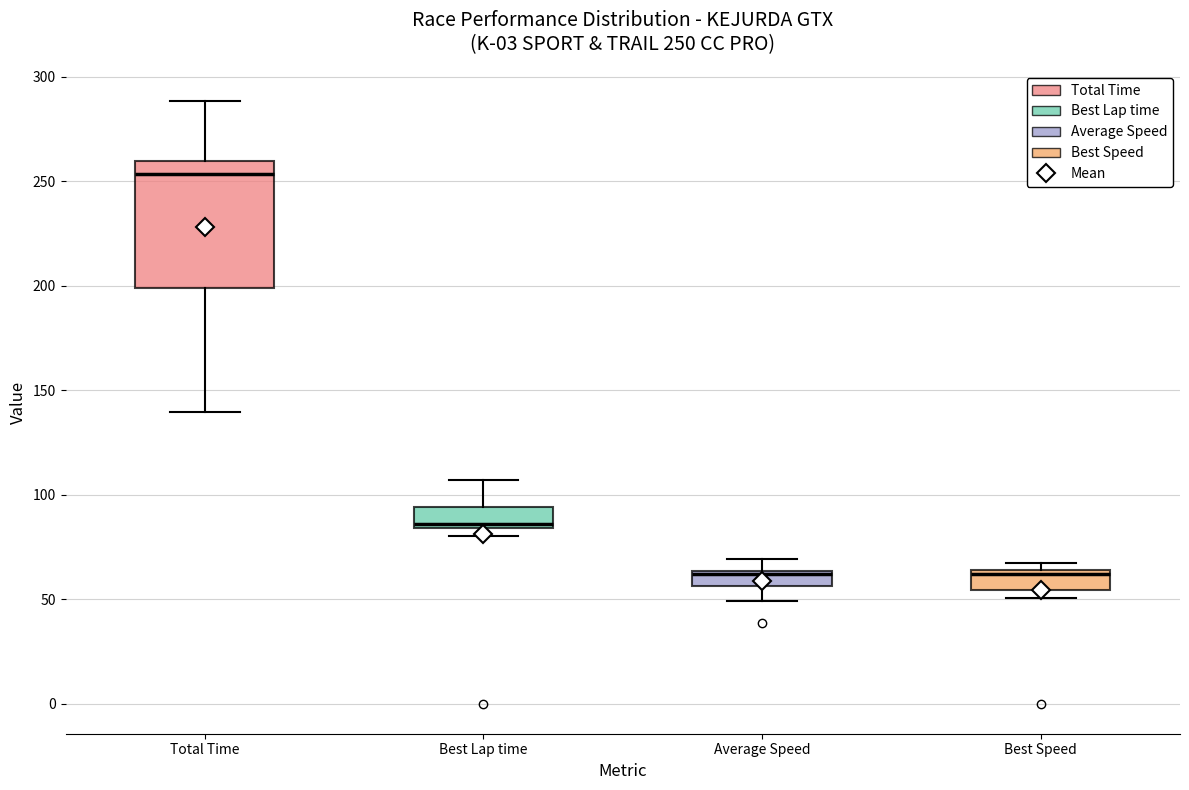

Which box's median line is the highest?

Total Time